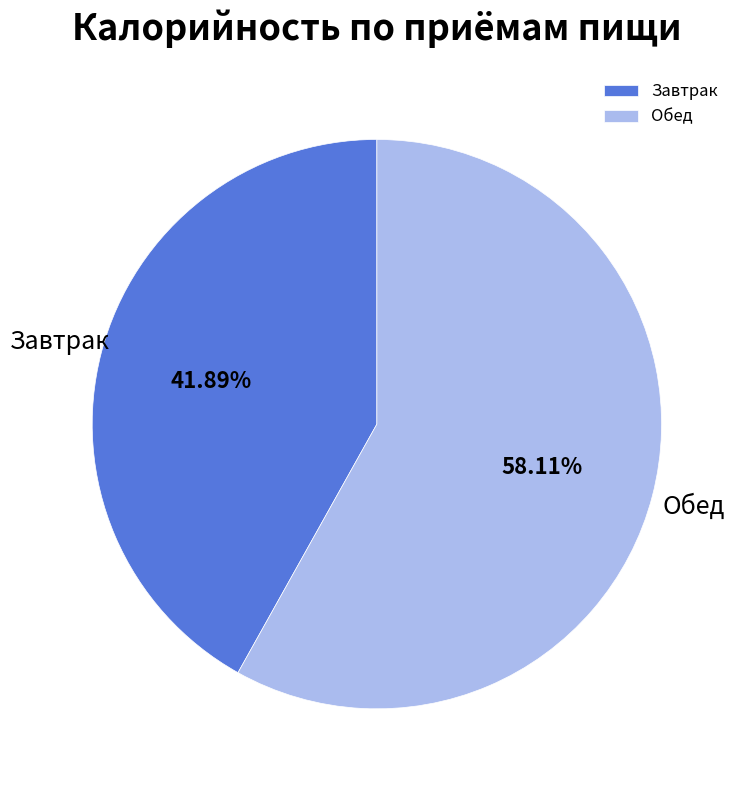

Which slice is the smallest?

Завтрак